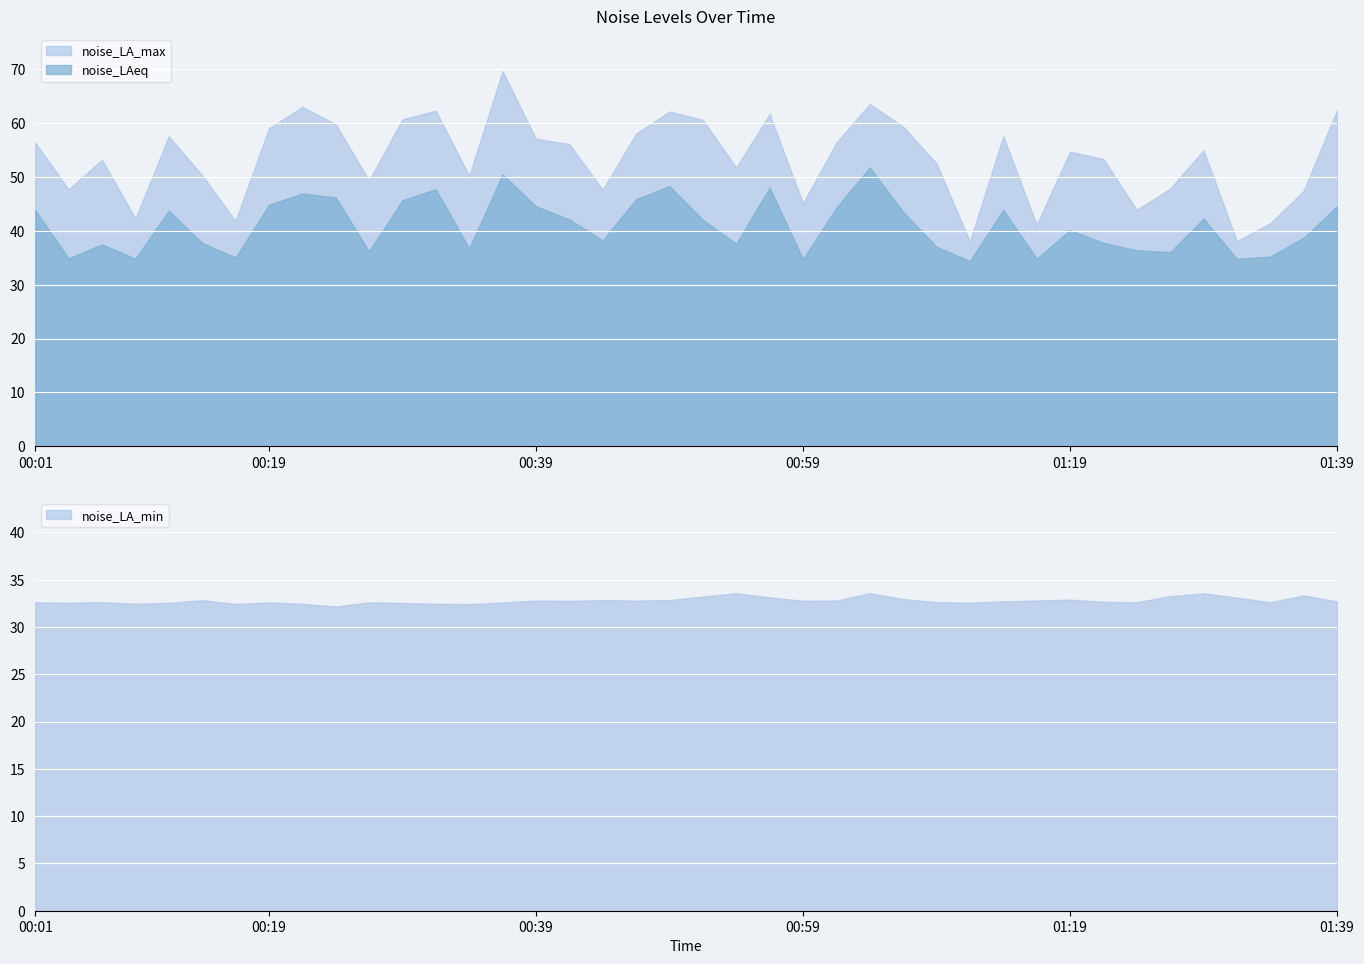

True or false: noise_LA_max and noise_LA_min cross at least once.

False